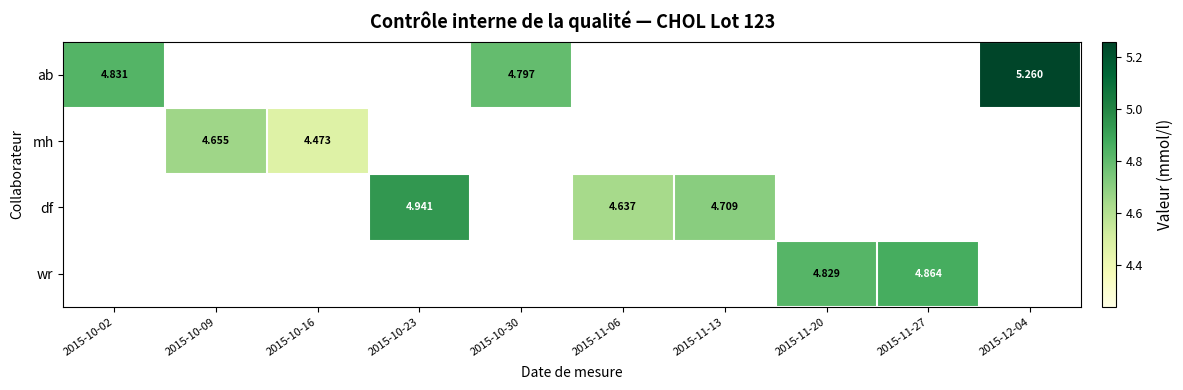

What is the highest value of the ab series?

5.3